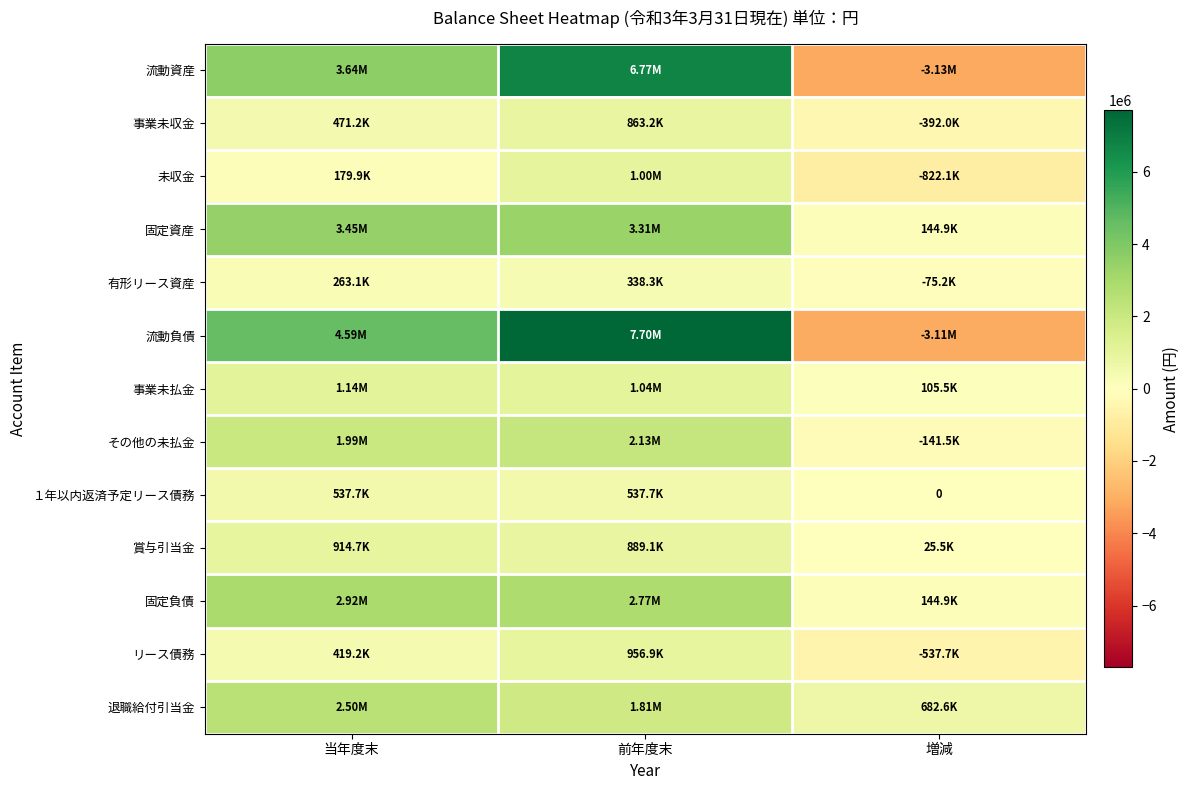

What is the smallest value displayed?

-3134742